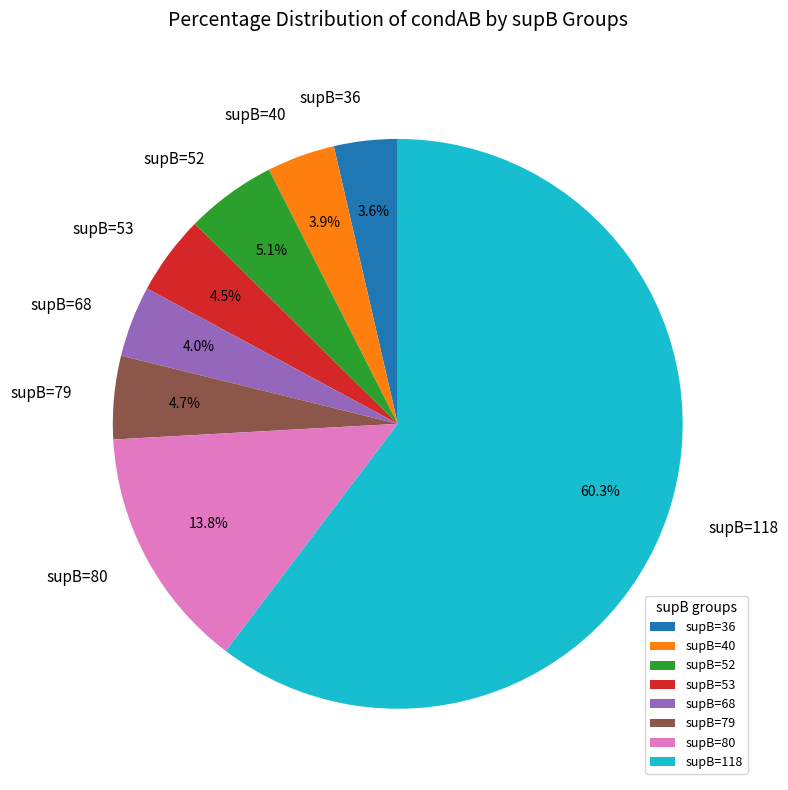

Which slice is the largest?

supB=118